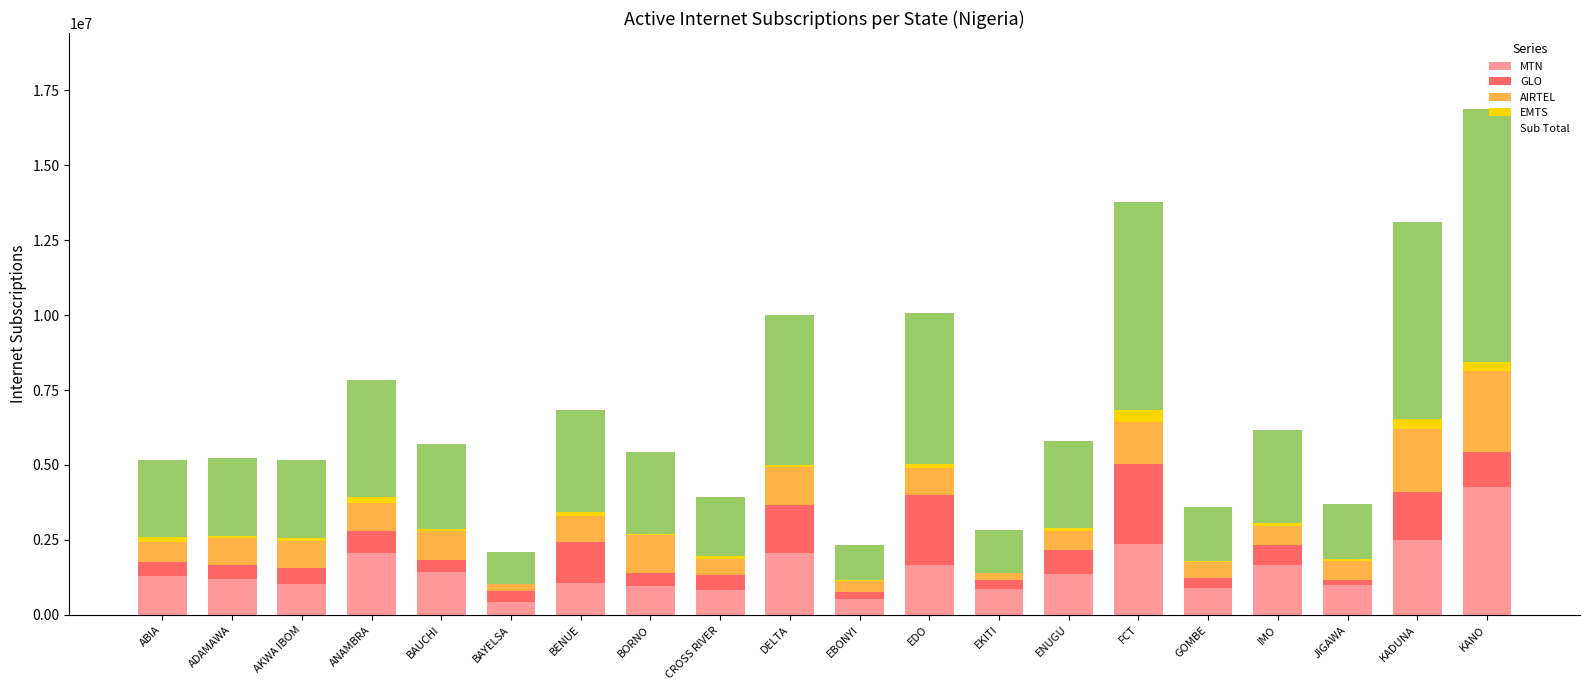

What is the maximum value for MTN?

4279382